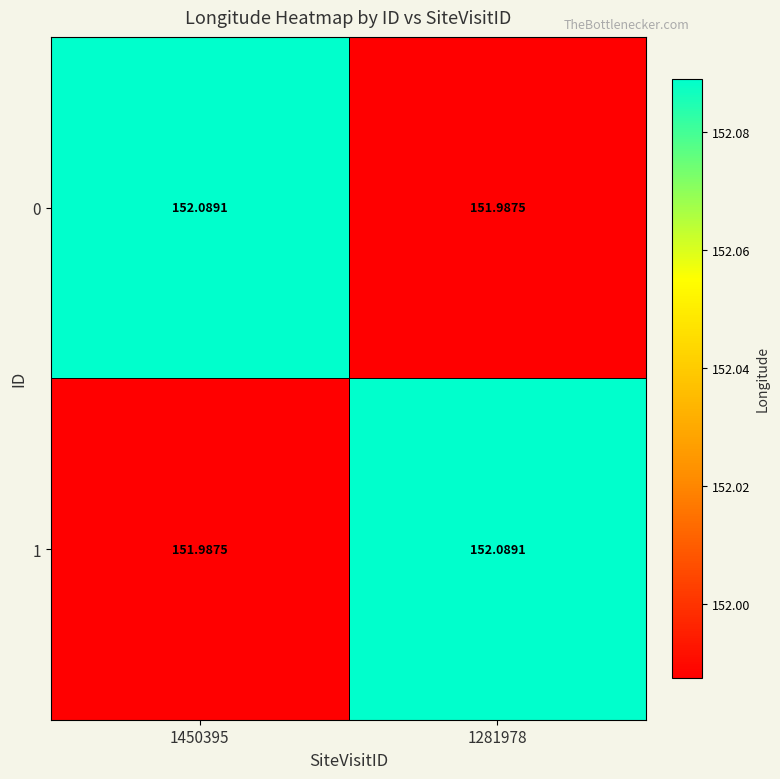

Which label corresponds to the smallest value in the chart?

1281978